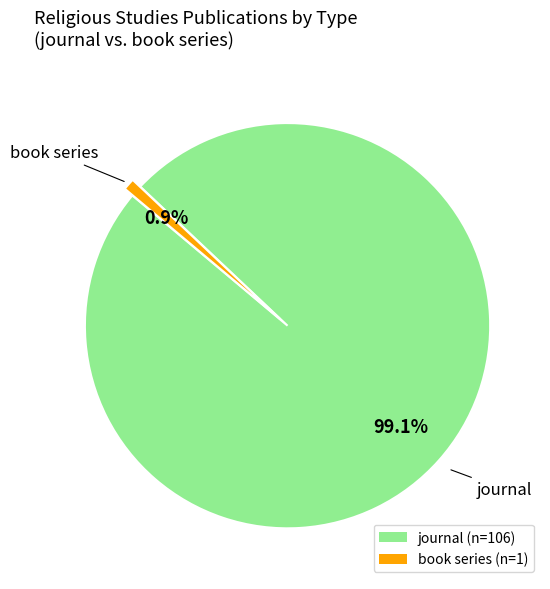

To the nearest percent, what is the average slice percentage?

50%